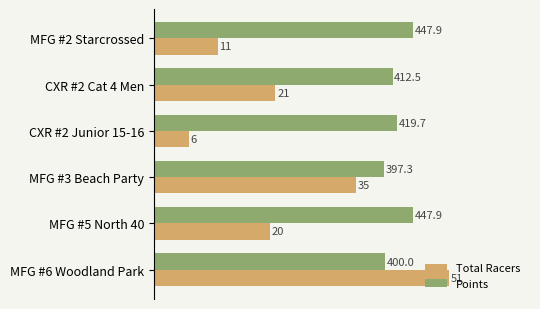

Which series has the widest spread of values?

Total Racers